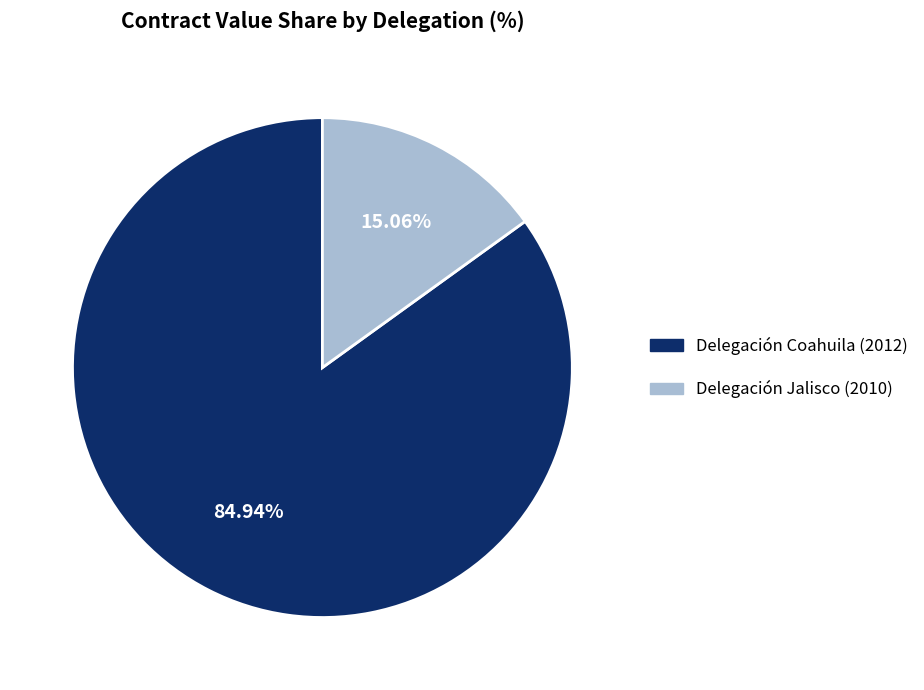

How much of the chart is everything except Delegación Jalisco (2010)?

84.9%